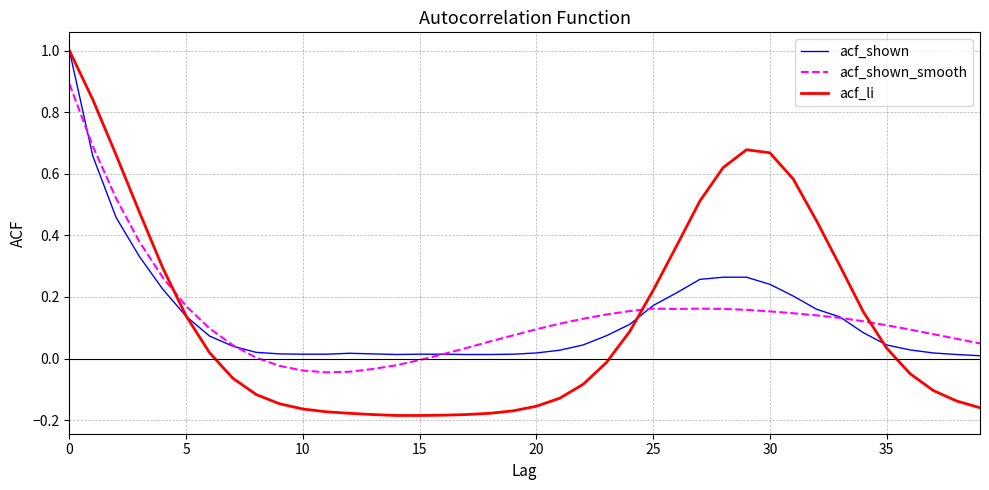

Which series has the largest range (max minus min)?

acf_li